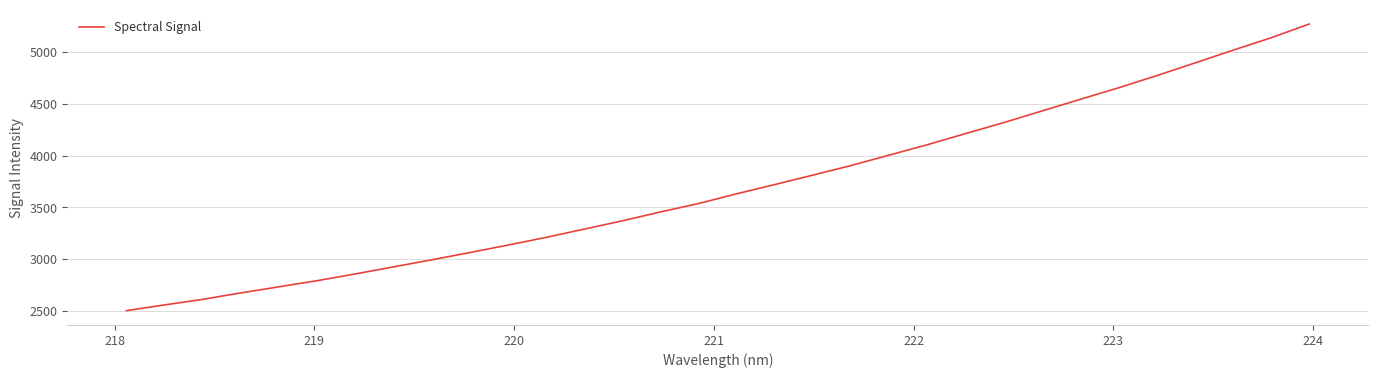

What is the greatest value displayed?

5271.2